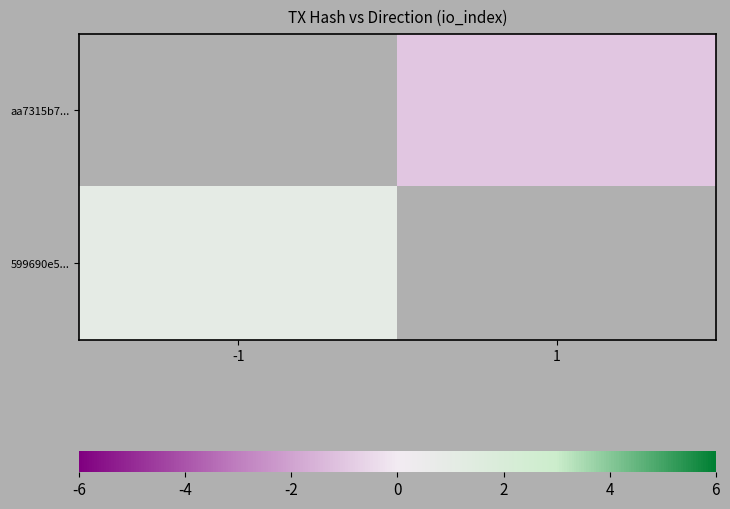

Which has a higher value, 1 or -1?

-1